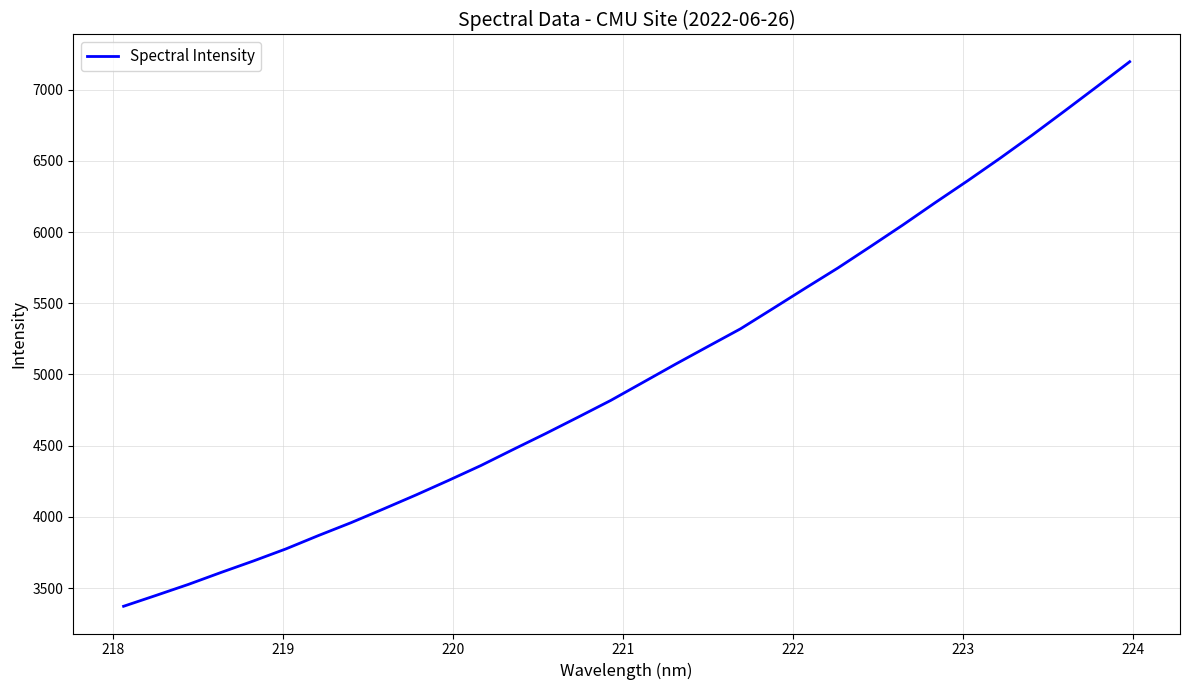

What is the difference between the maximum and minimum values?

3821.8